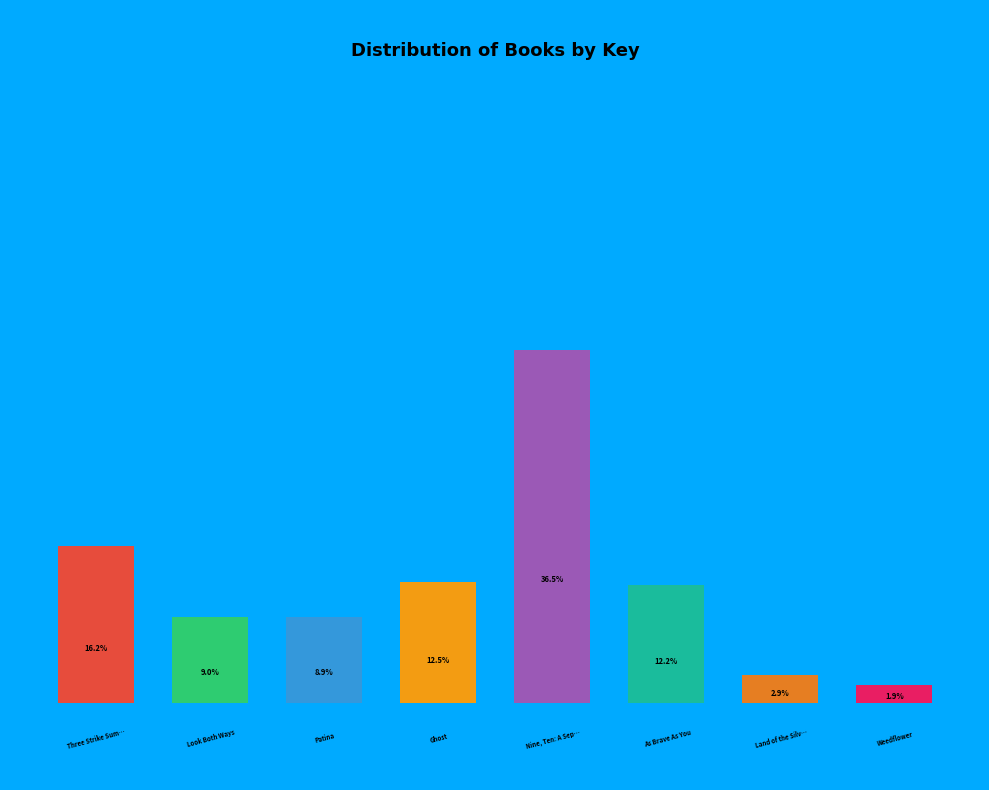

Is it true that Nine, Ten: A September 11 Story is 37% of the pie?

True